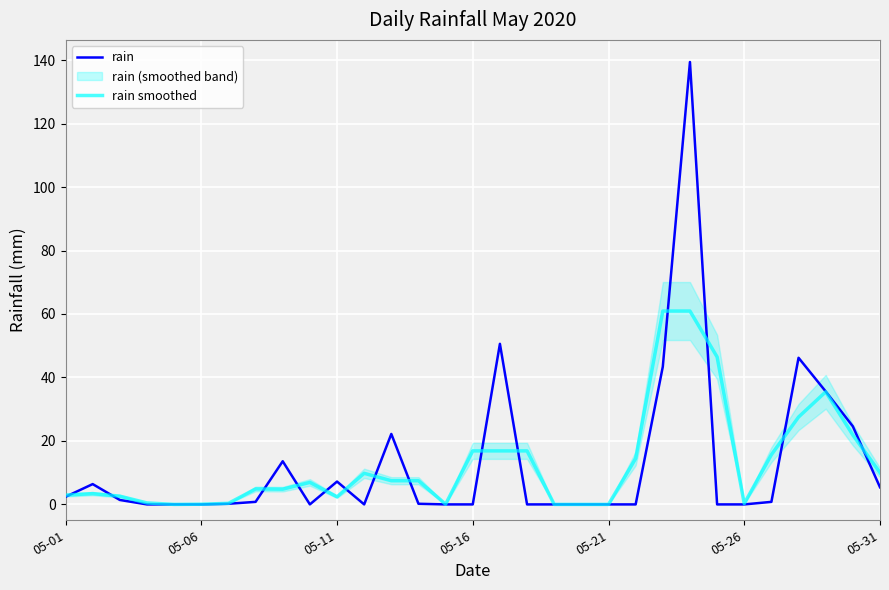

Is it true that rain smoothed equals 34.4 at 05-21?

False